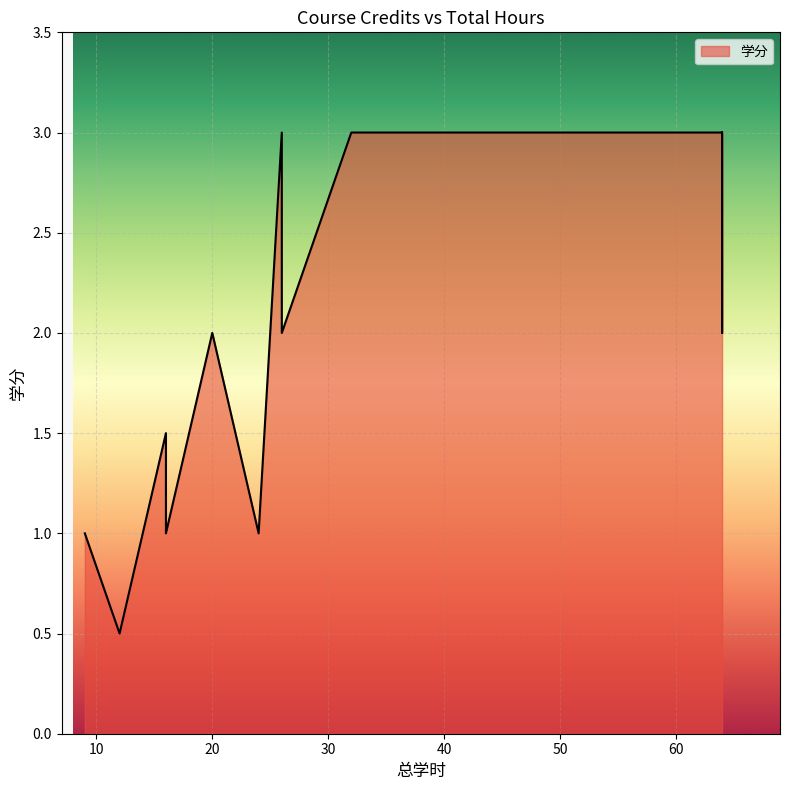

True or false: the data shows 3.0 at 26.

True